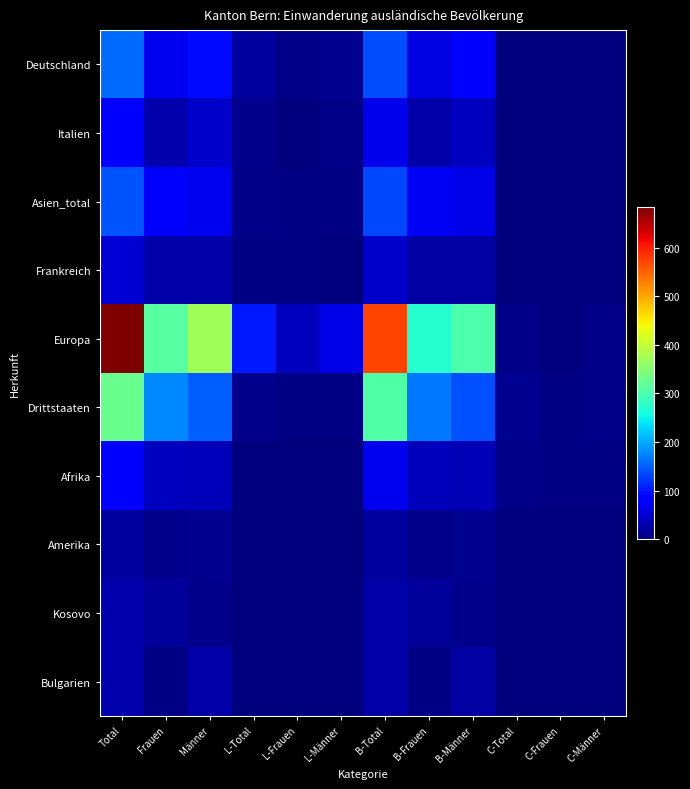

Between Total and C-Männer, which is larger?

Total